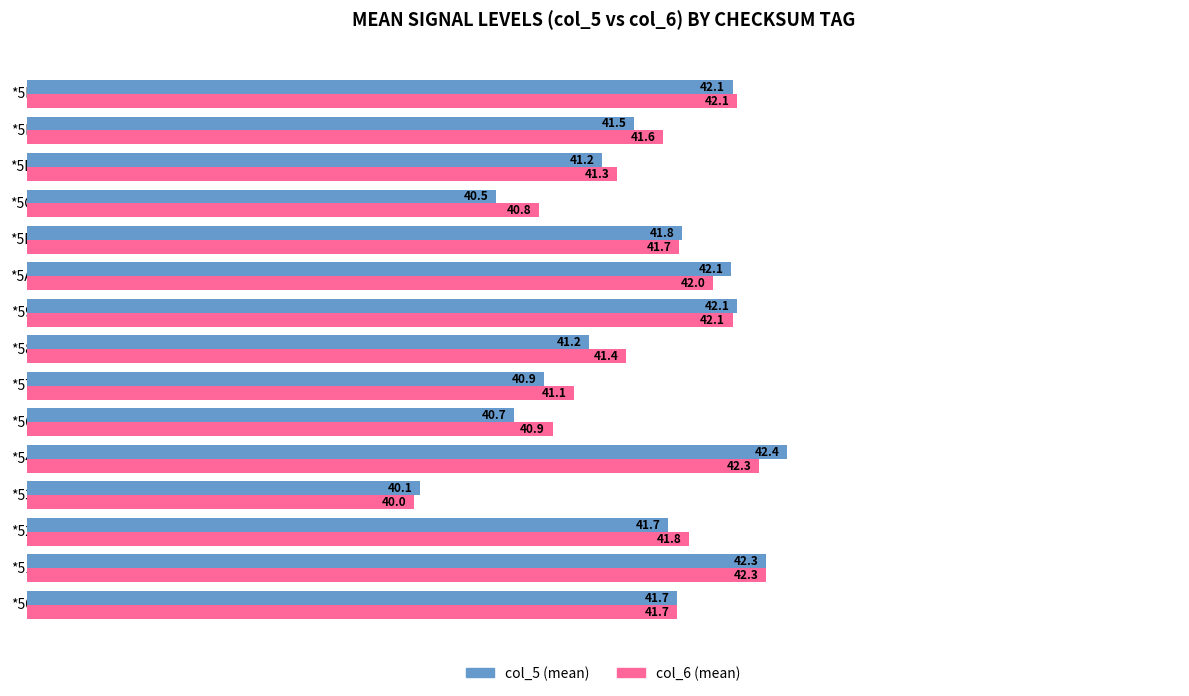

What is the lowest value of the col_6 (mean) series?

40.0